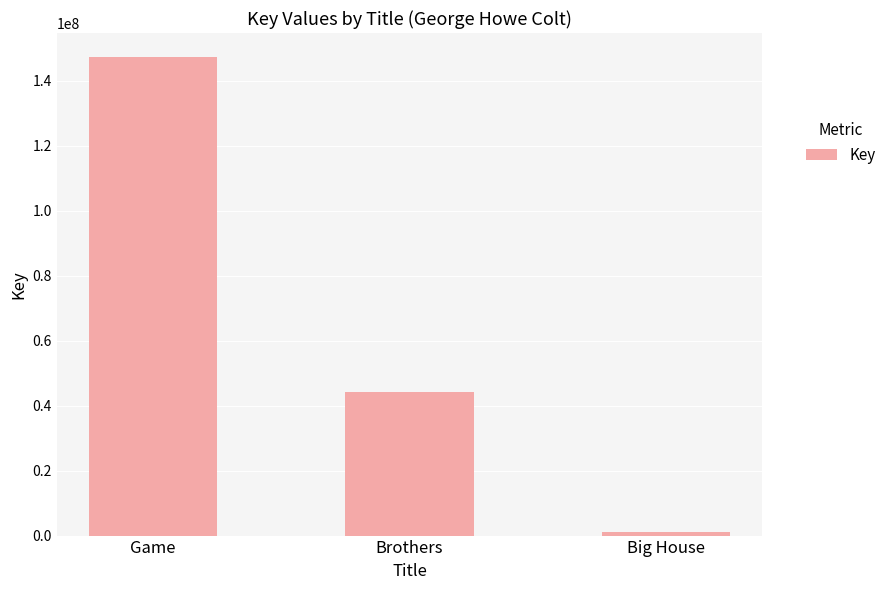

What is the change in value from Game to Brothers?

-103149536